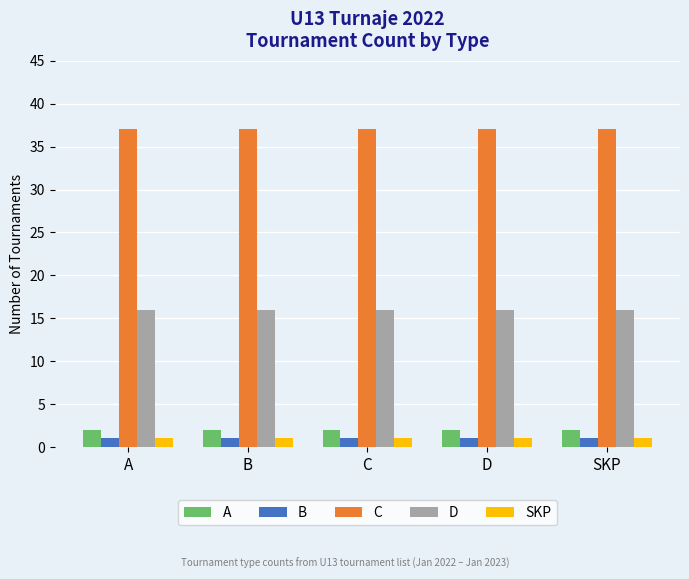

What is the label of the 1st bar from the right?

SKP